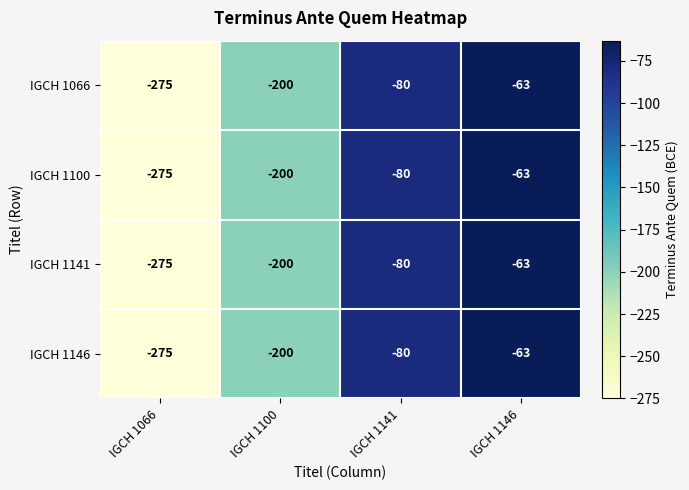

At which category does the chart reach its minimum across all series?

IGCH 1066